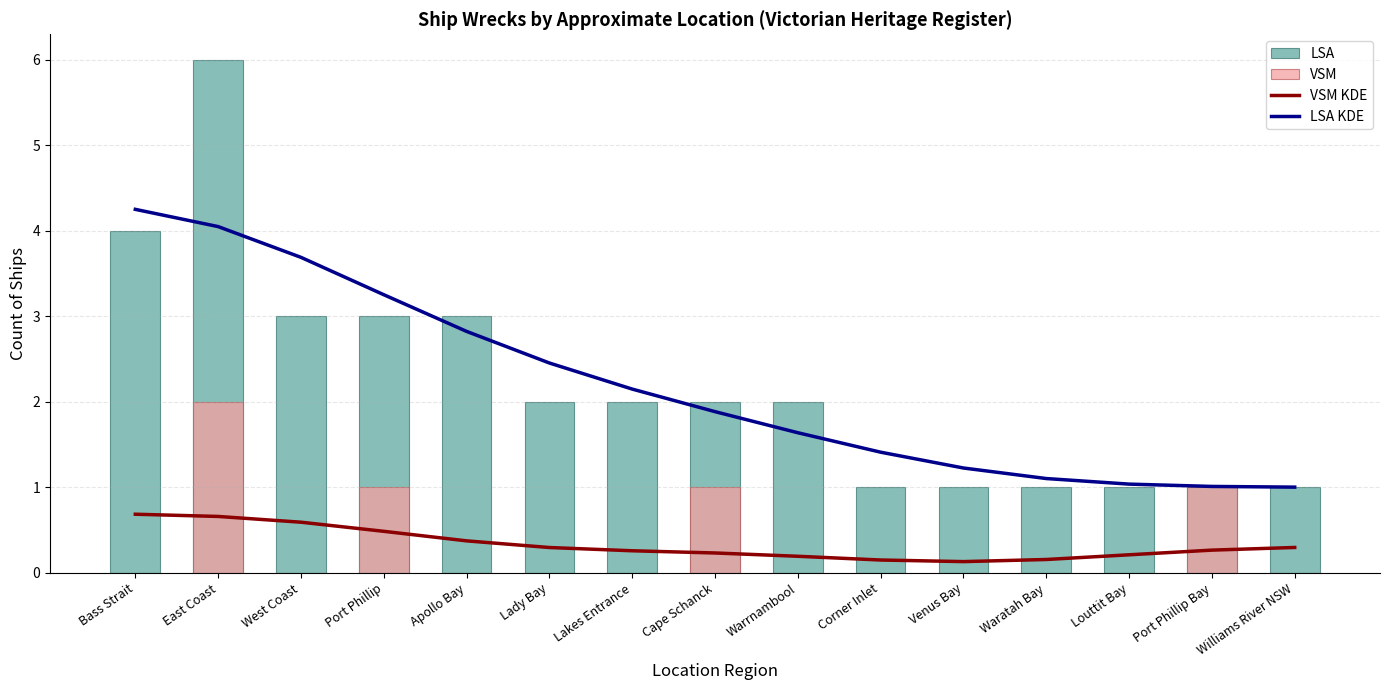

Which category has the highest value in the VSM KDE series?

Bass Strait